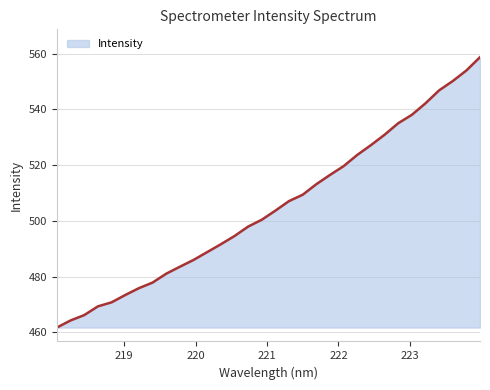

Count the number of data series in this chart.

1